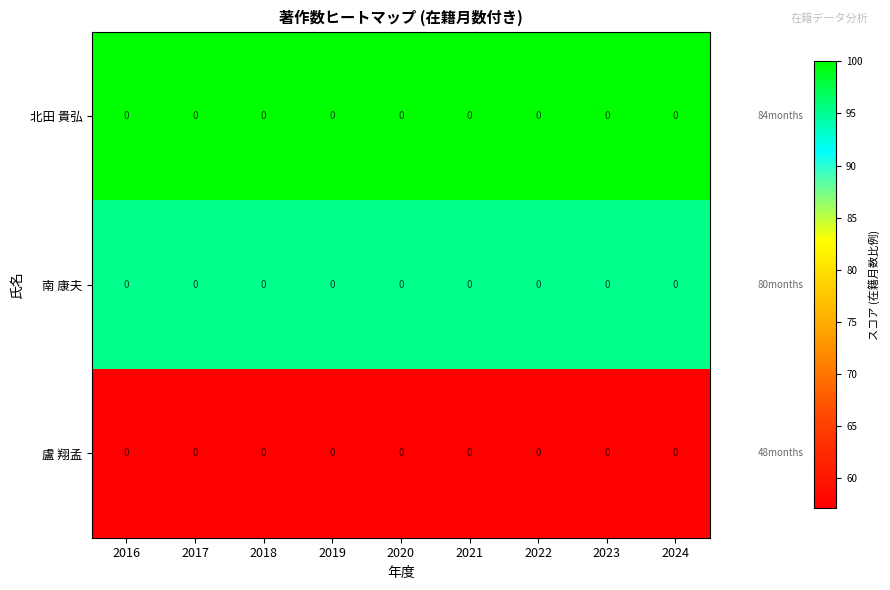

What value does the 盧 翔孟 series have at 2022?

57.1